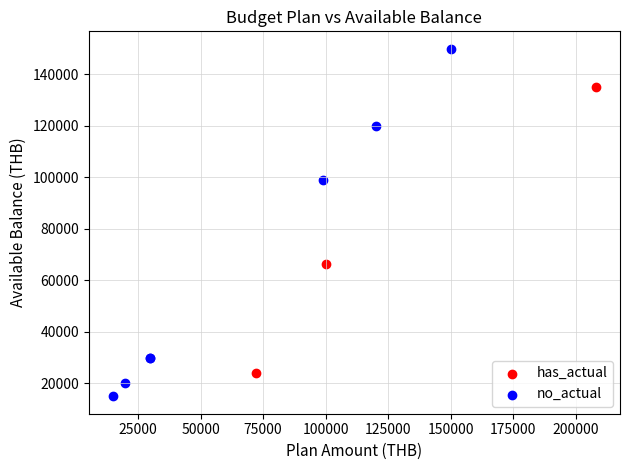

Which series contains the highest Y value?

no_actual